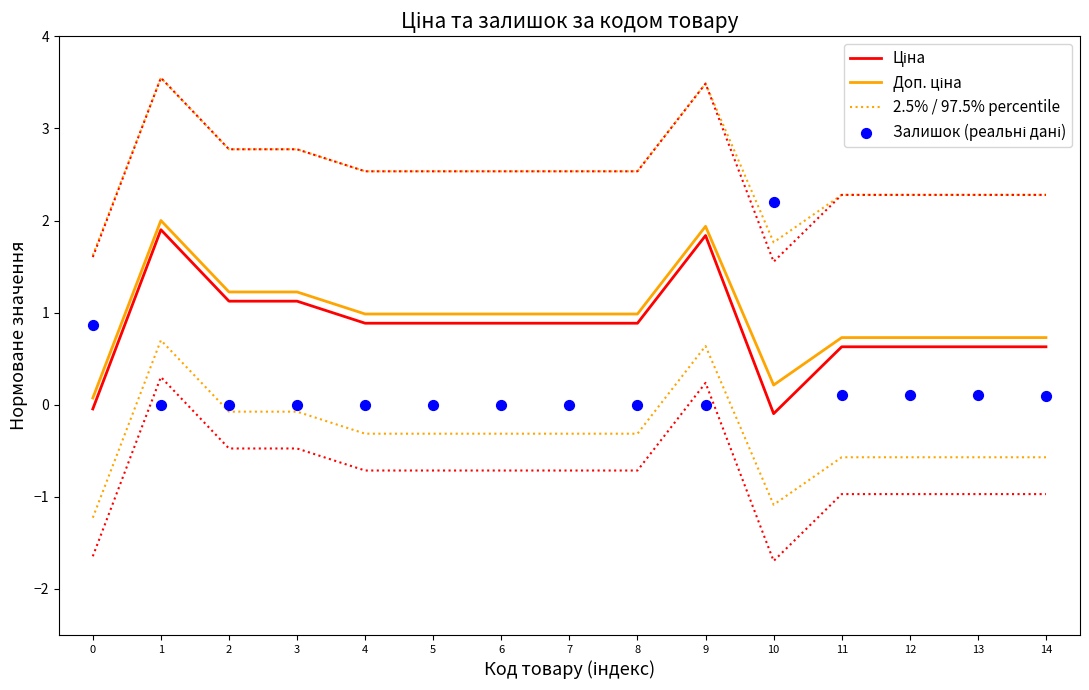

What is the total value across all series at 0?

2.5